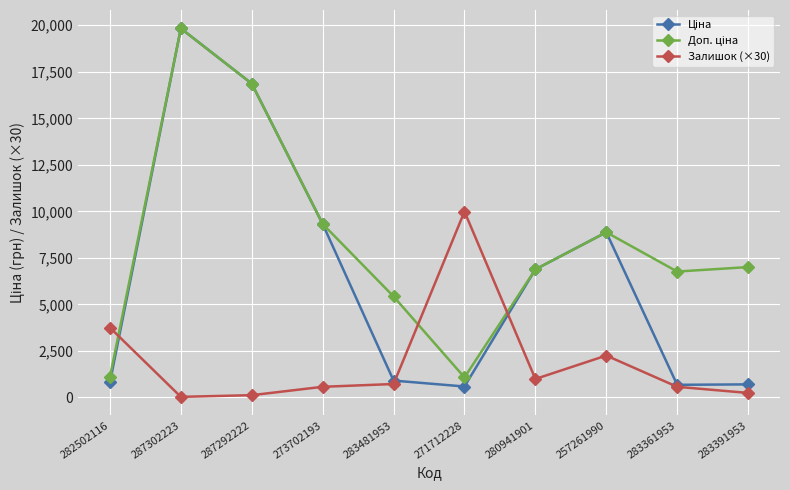

What is the spread (max minus min) of values at 283361953?

6194.4